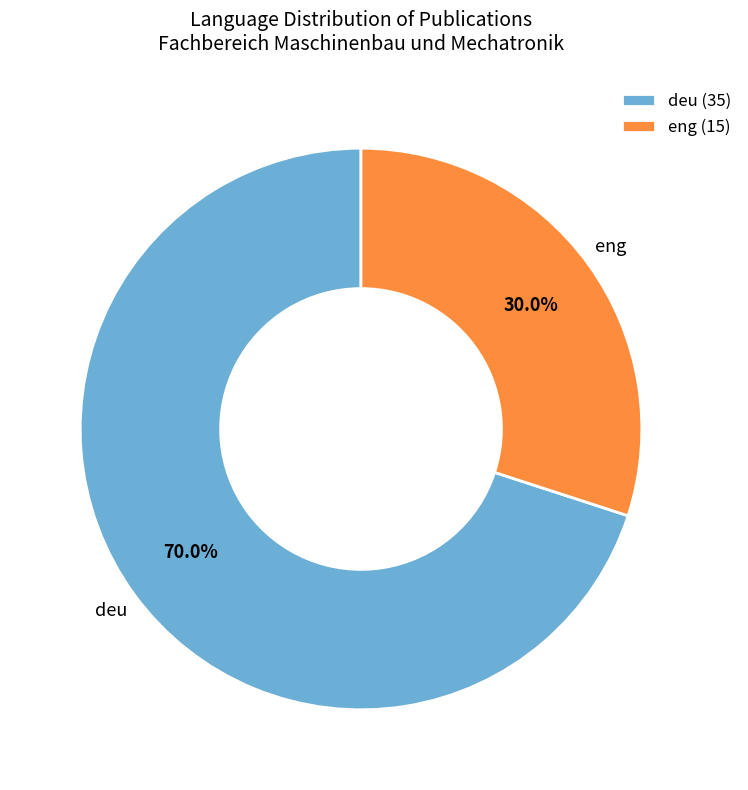

How many slices are in this pie chart?

2